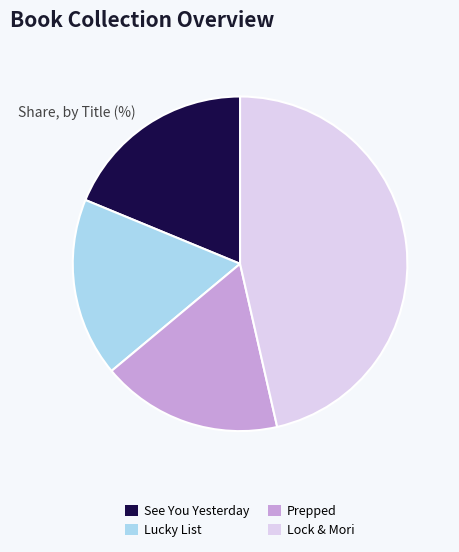

Which category has the biggest portion of the pie?

Lock & Mori